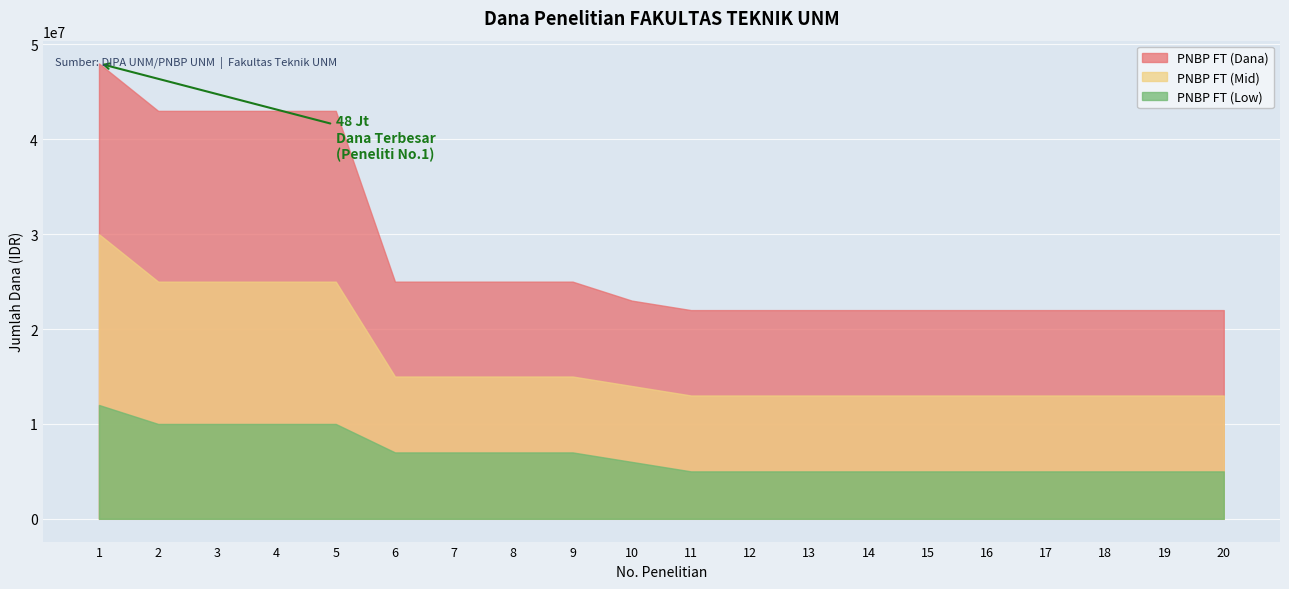

How many data points in PNBP FT (Mid) are less than 14000000?

10